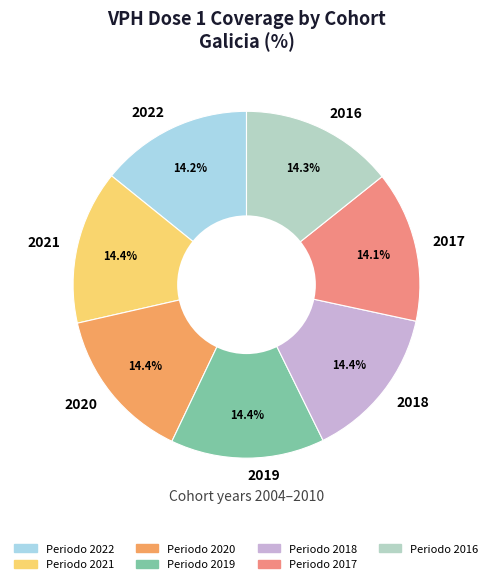

Does any single category account for the majority?

No